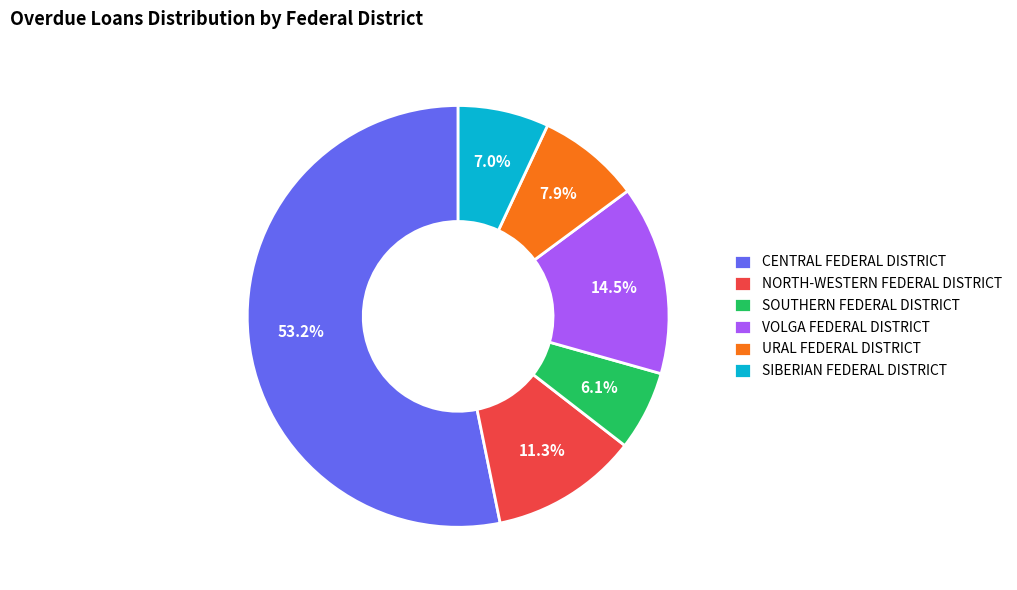

Between SOUTHERN FEDERAL DISTRICT and SIBERIAN FEDERAL DISTRICT, which is larger?

SIBERIAN FEDERAL DISTRICT